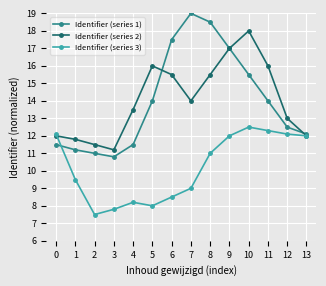

Reading right to left, list all the values displayed in this chart.

Identifier (series 1): 12.1	12.5	14.0	15.5	17.0	18.5	19.0	17.5	14.0	11.5	10.8	11.0	11.2	11.5
Identifier (series 2): 12.0	13.0	16.0	18.0	17.0	15.5	14.0	15.5	16.0	13.5	11.2	11.5	11.8	12.0
Identifier (series 3): 12.0	12.1	12.3	12.5	12.0	11.0	9.0	8.5	8.0	8.2	7.8	7.5	9.5	12.1